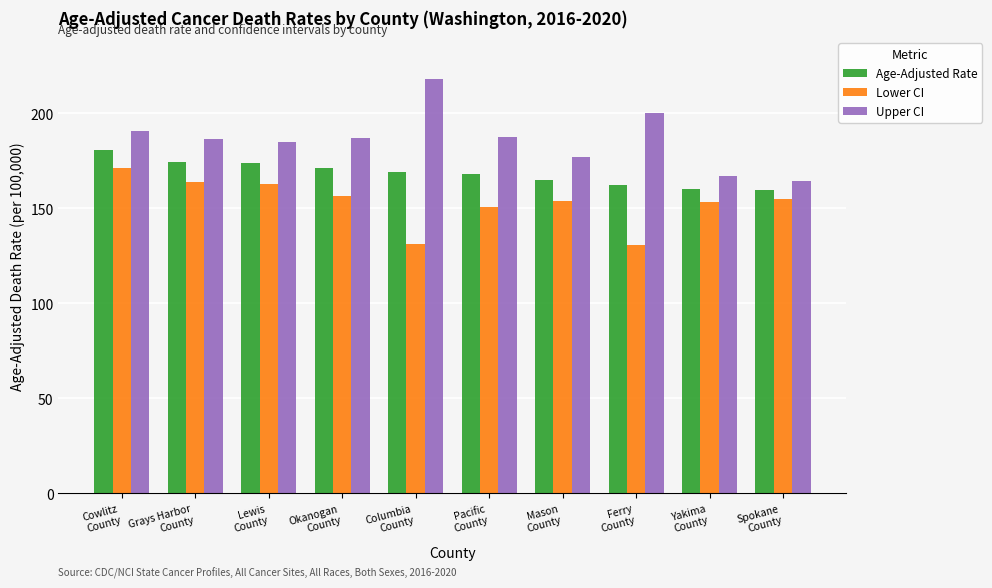

What is the total value across all series at Spokane
County?

478.9